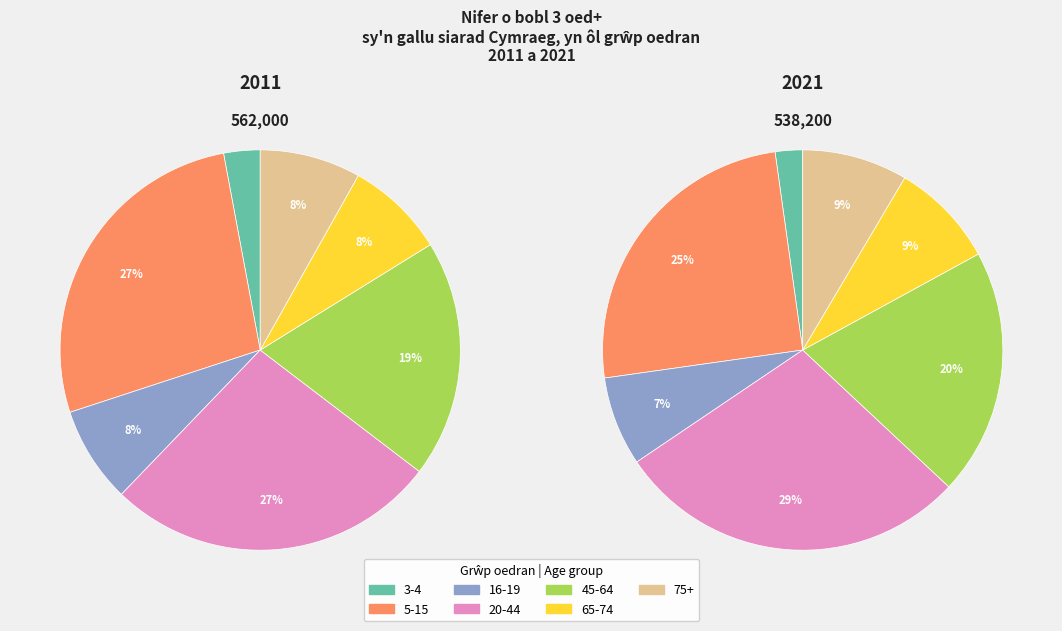

To the nearest percent, what is the average slice percentage?

14%